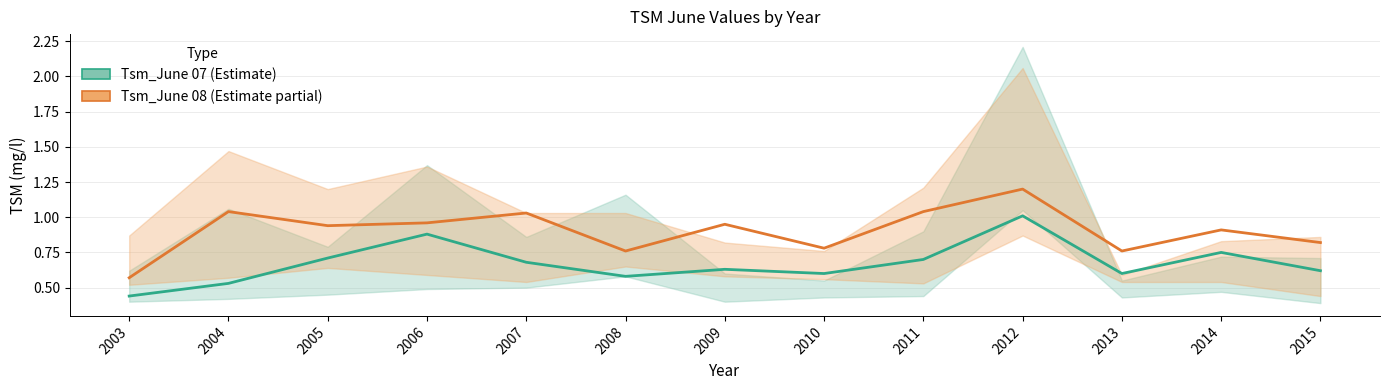

In Tsm_June 07, how many points are lower than both neighbors (excluding endpoints)?

3